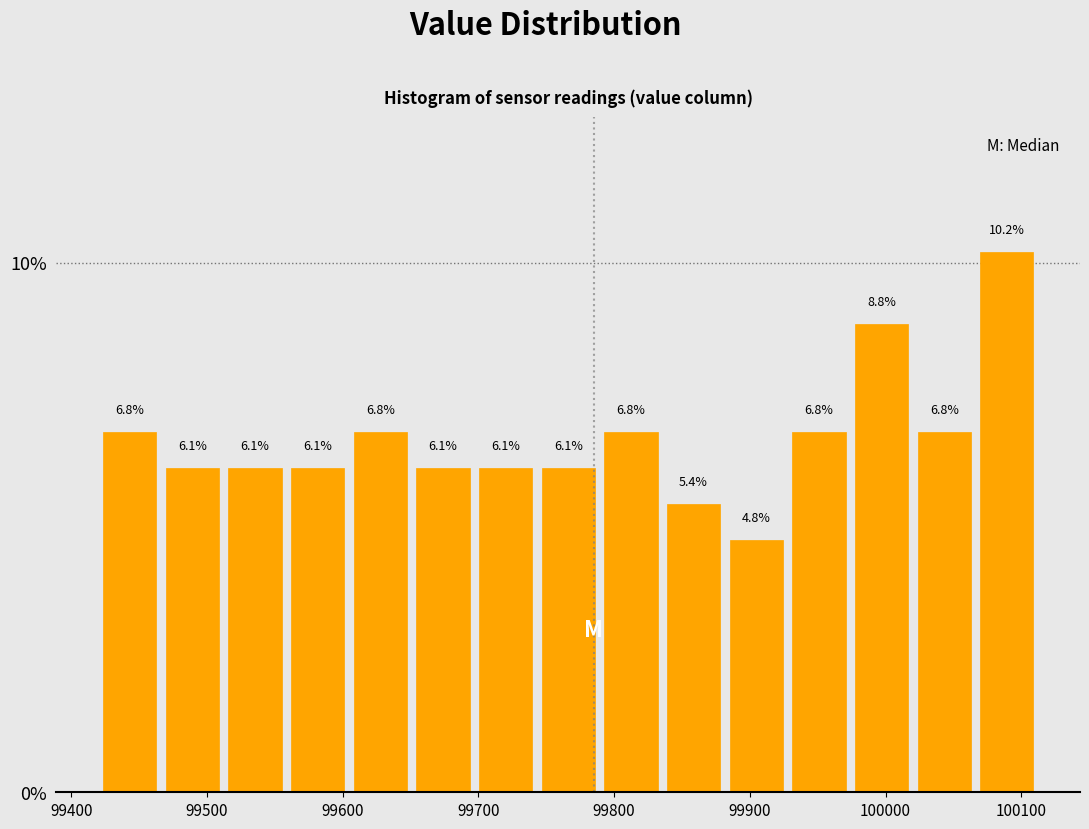

Reading left to right, list every bar in this chart as the range it spans on the x-axis followed by its height. The bar edges are not printed on the chart, so give them approximately, as read against the axis.

99420 to 99470: 6.8
99470 to 99510: 6.1
99510 to 99560: 6.1
99560 to 99600: 6.1
99600 to 99650: 6.8
99650 to 99700: 6.1
99700 to 99740: 6.1
99740 to 99790: 6.1
99790 to 99840: 6.8
99840 to 99880: 5.4
99880 to 99930: 4.8
99930 to 99970: 6.8
99970 to 100020: 8.8
100020 to 100070: 6.8
100070 to 100110: 10.2